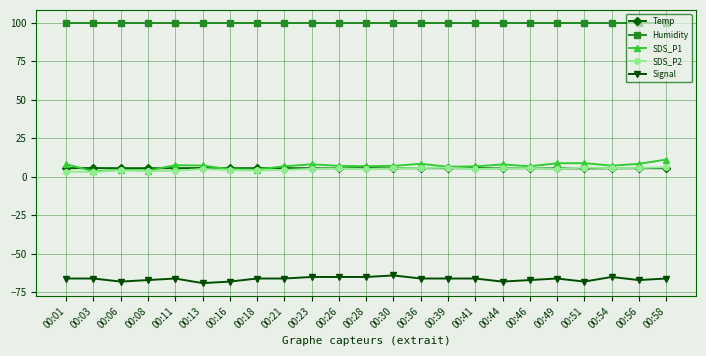

What is the minimum value shown in the chart?

-69.0